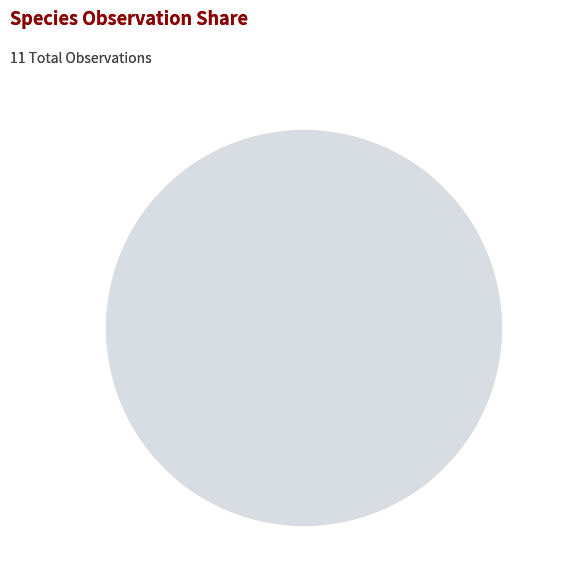

What is the total percentage of The Herald and Red Admiral?

45.5%